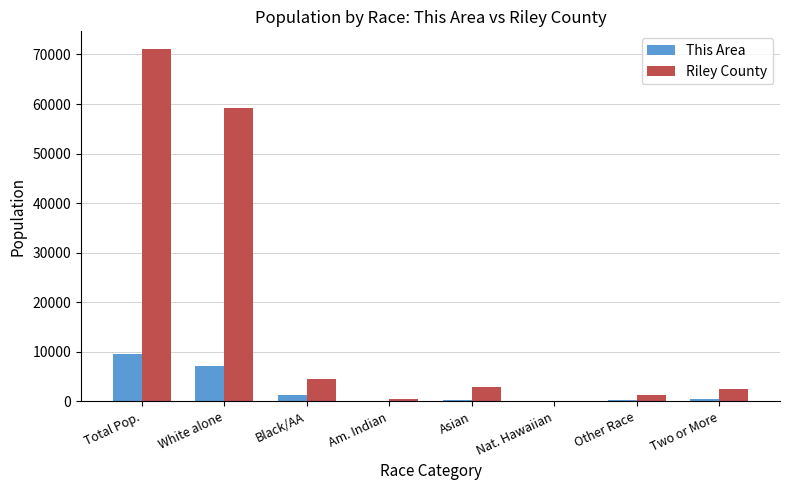

What is the sum of all Riley County values?

142230